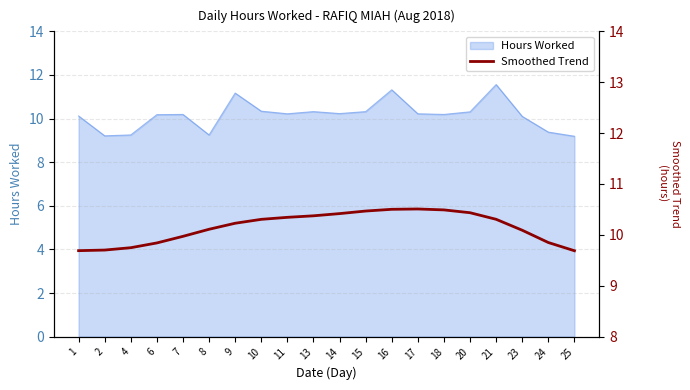

Which has a higher value, 13 or 25?

13